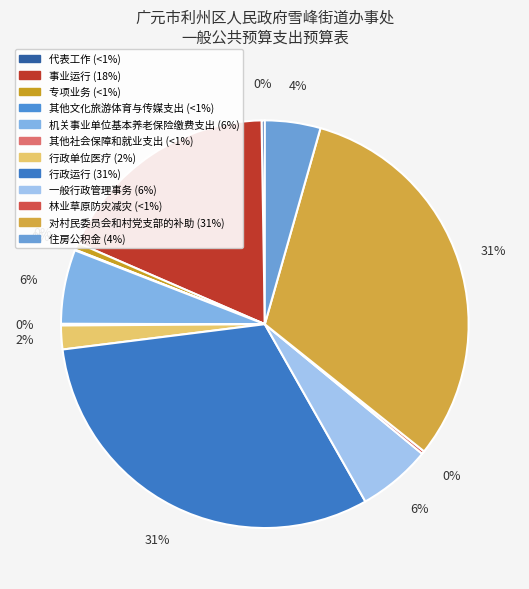

Which category has the biggest portion of the pie?

对村民委员会和村党支部的补助